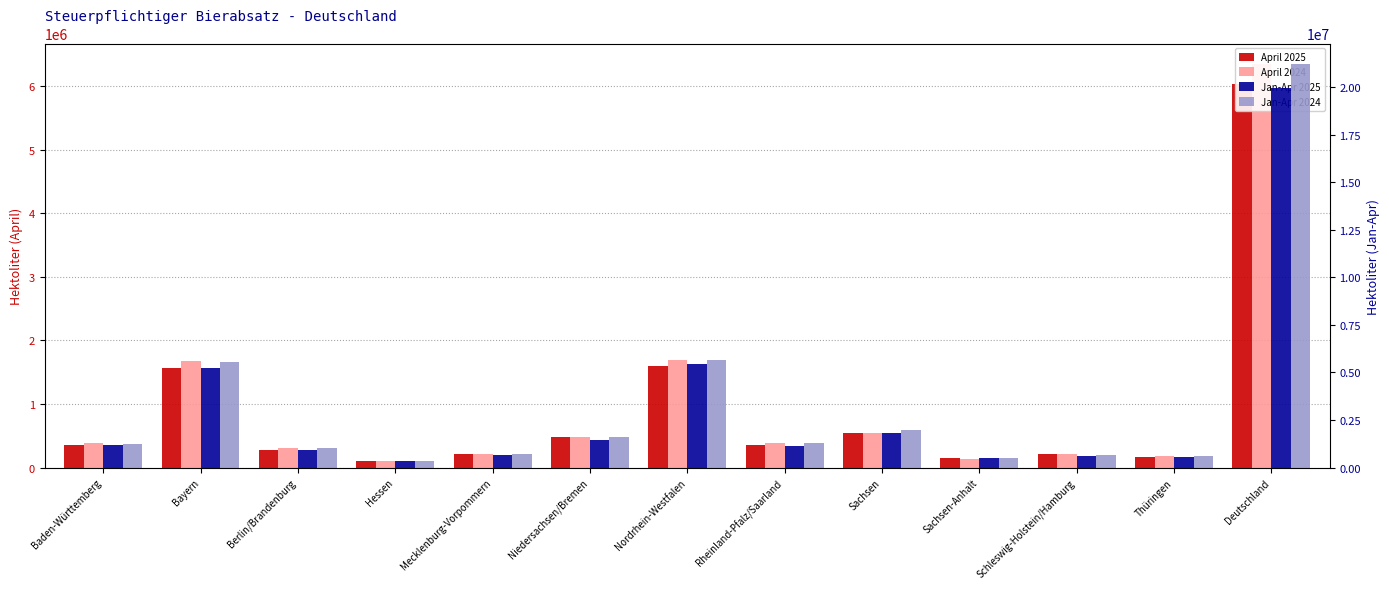

Count the number of categories in the chart.

13